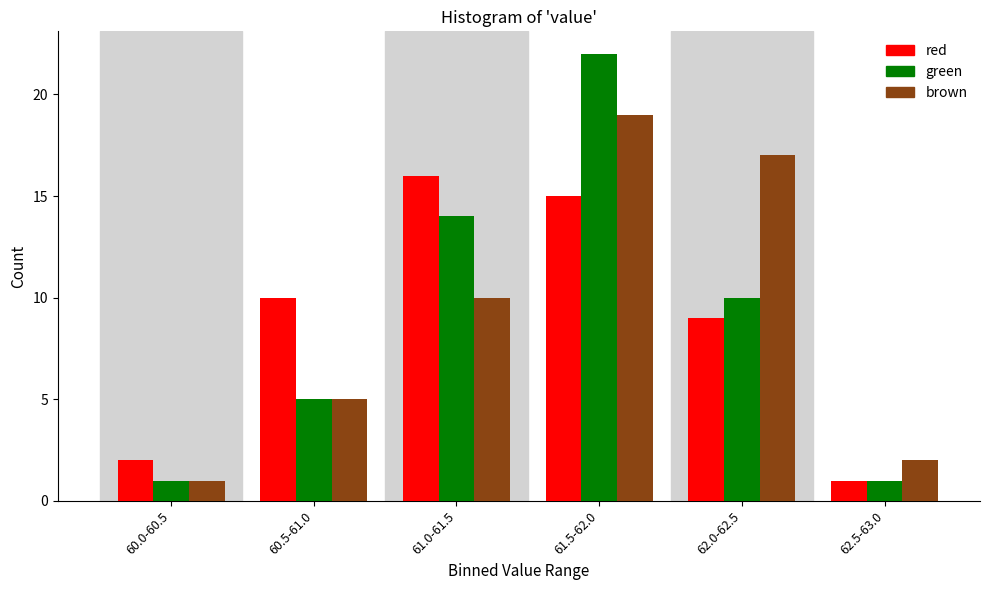

Reading left to right, extract all data points from this chart.

red: 60.0-60.5=2	60.5-61.0=10	61.0-61.5=16	61.5-62.0=15	62.0-62.5=9	62.5-63.0=1
green: 60.0-60.5=1	60.5-61.0=5	61.0-61.5=14	61.5-62.0=22	62.0-62.5=10	62.5-63.0=1
brown: 60.0-60.5=1	60.5-61.0=5	61.0-61.5=10	61.5-62.0=19	62.0-62.5=17	62.5-63.0=2